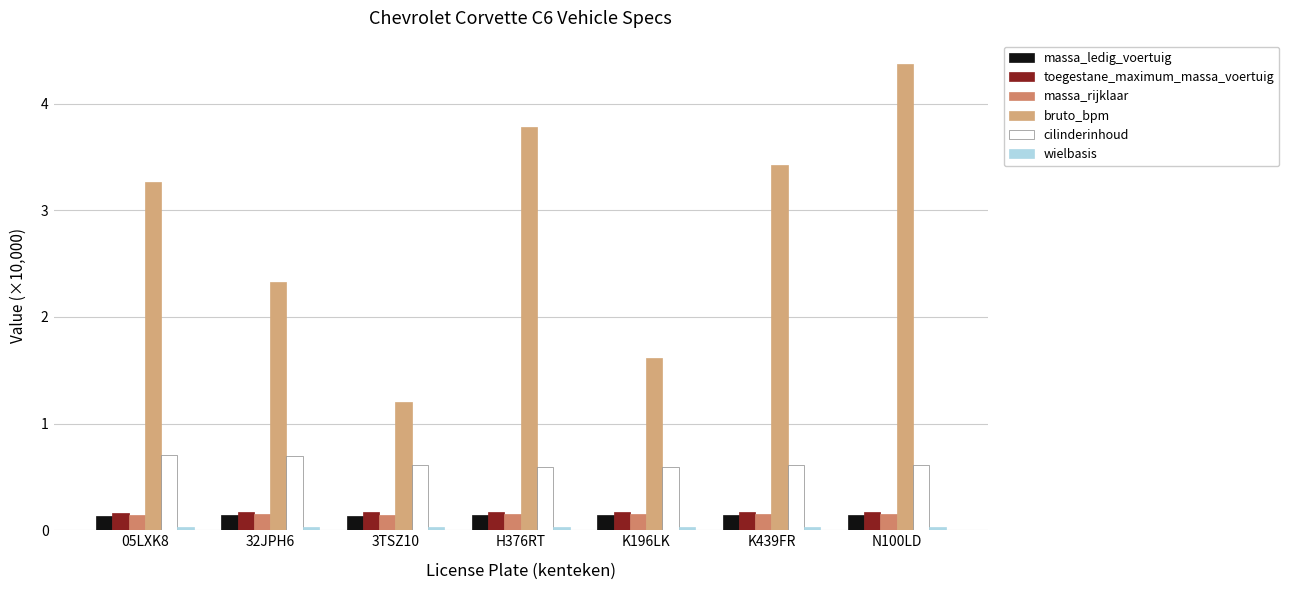

True or false: massa_ledig_voertuig has a value of 0.2 at 3TSZ10.

False